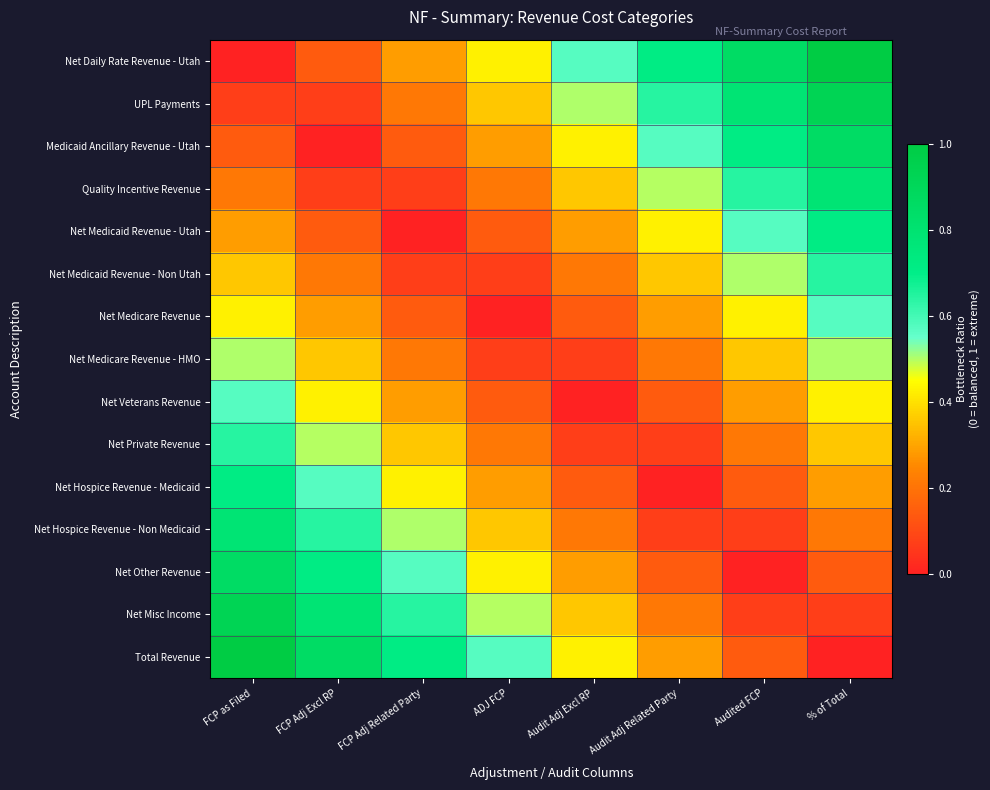

Which series has the largest range (max minus min)?

Net Daily Rate Revenue - Utah